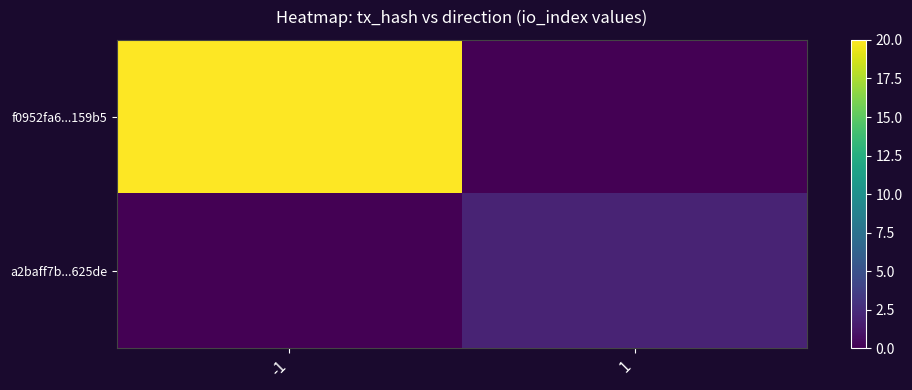

Reading left to right, extract all data points from this chart.

f0952fa6...159b5: -1=20	1=0
a2baff7b...625de: -1=0	1=2